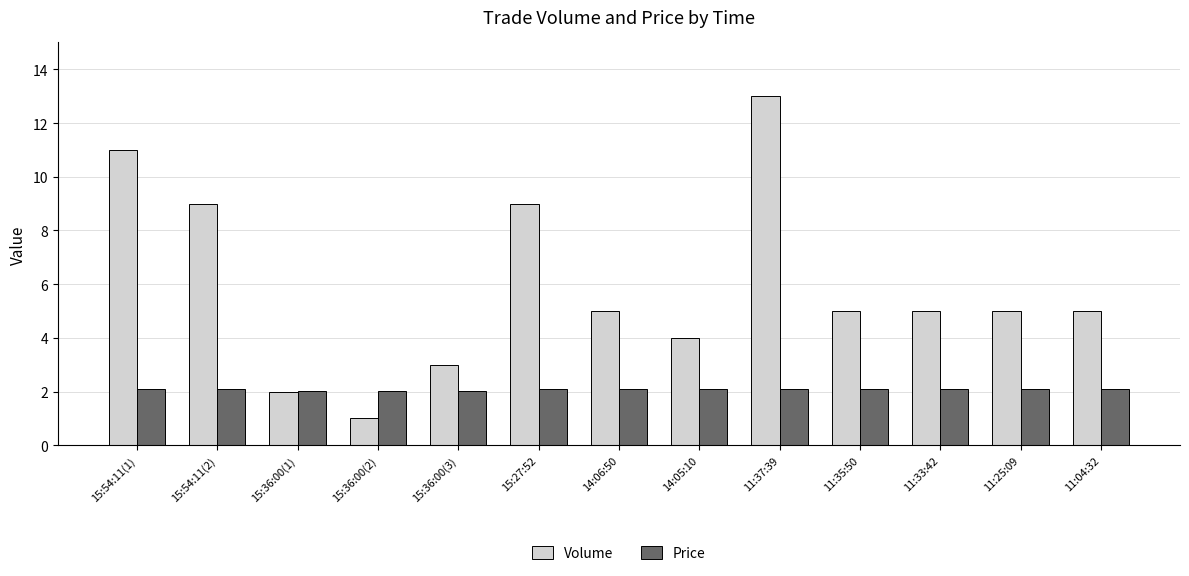

What is the greatest value displayed?

13.0